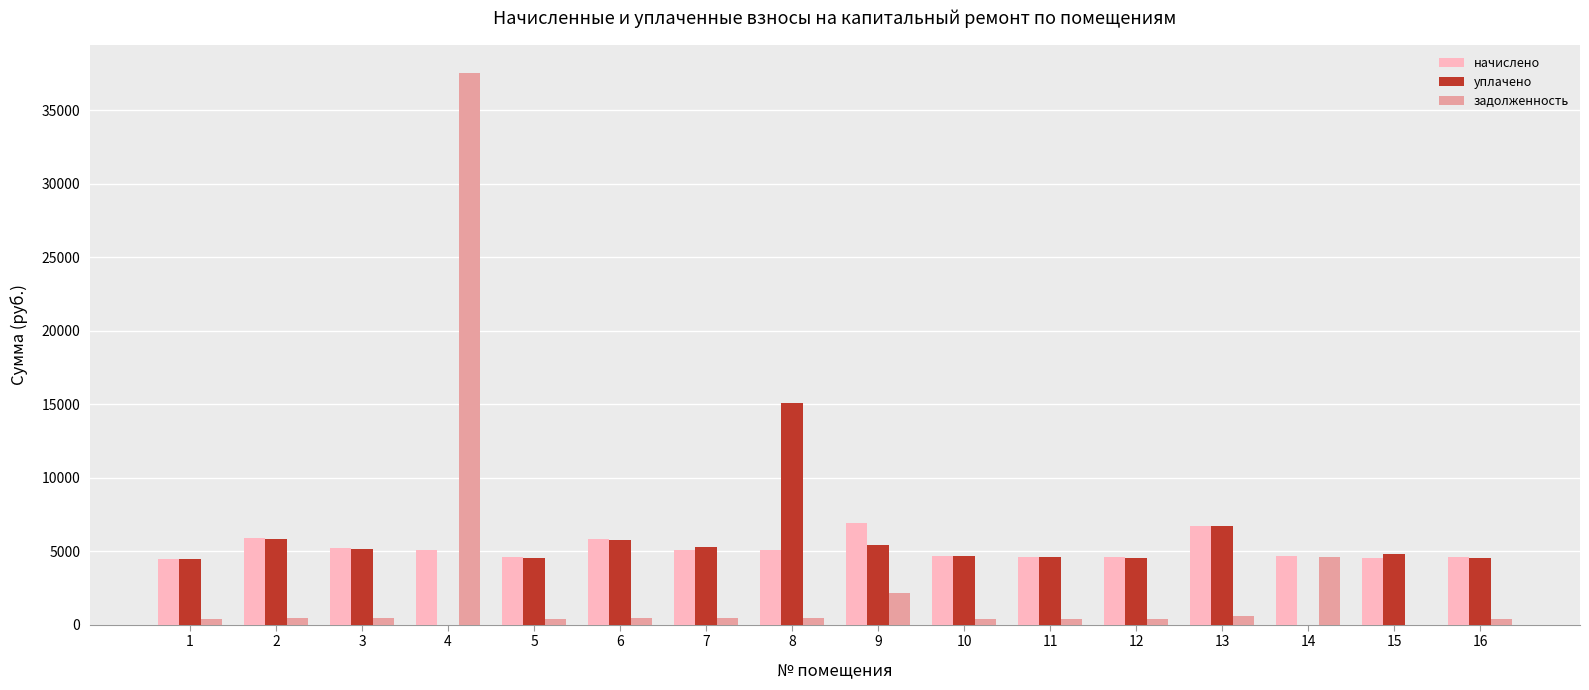

At which category is the sum across all series the highest?

4